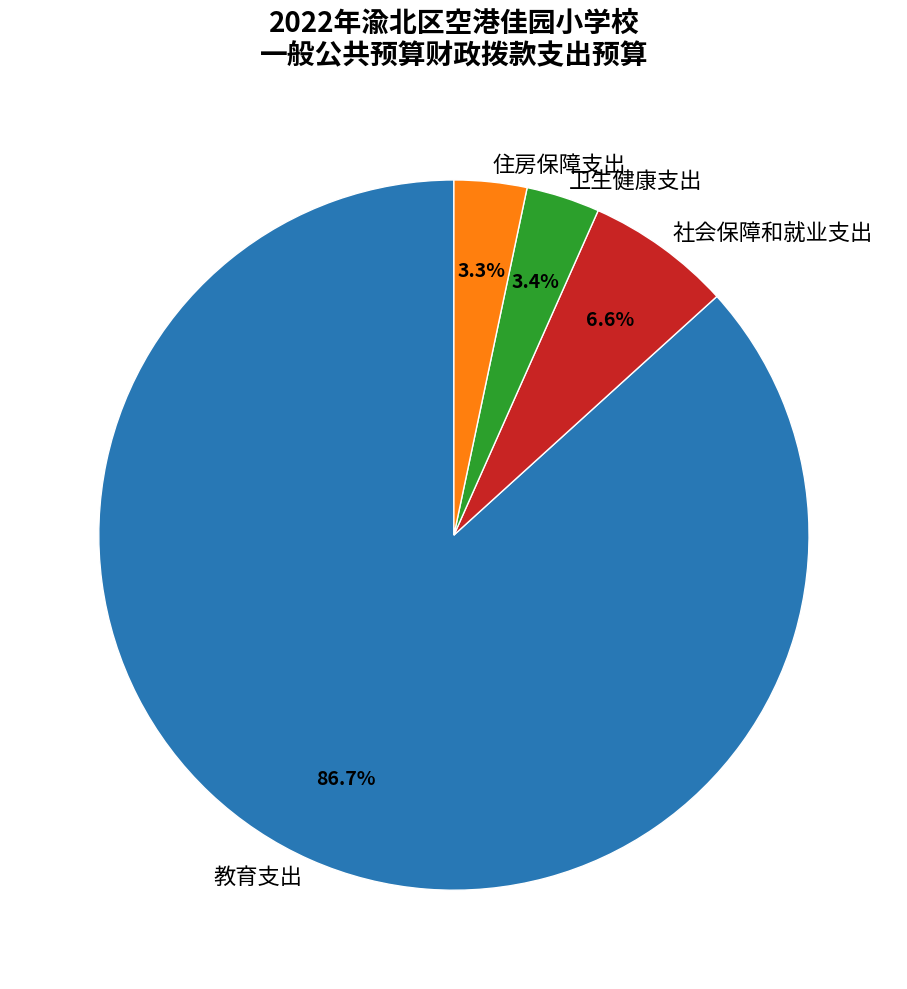

Which category accounts for the majority?

教育支出